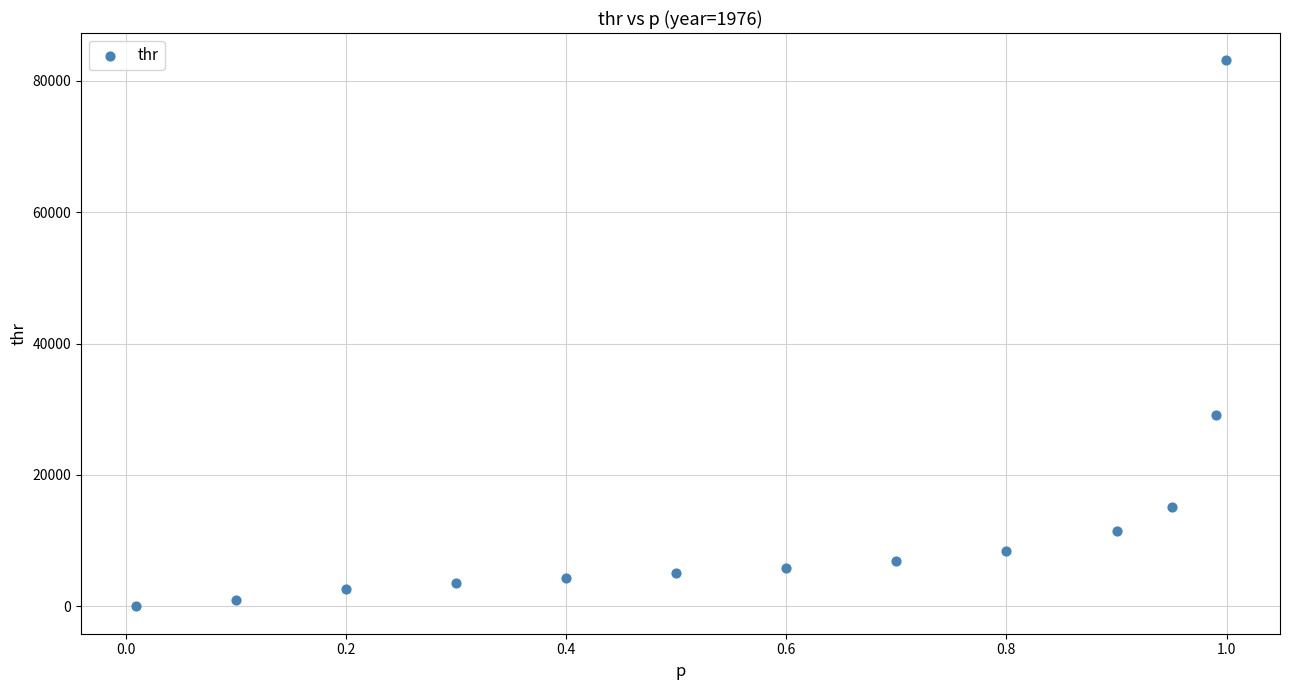

What Y value in the scatter plot is closest to 41542?

29141.9